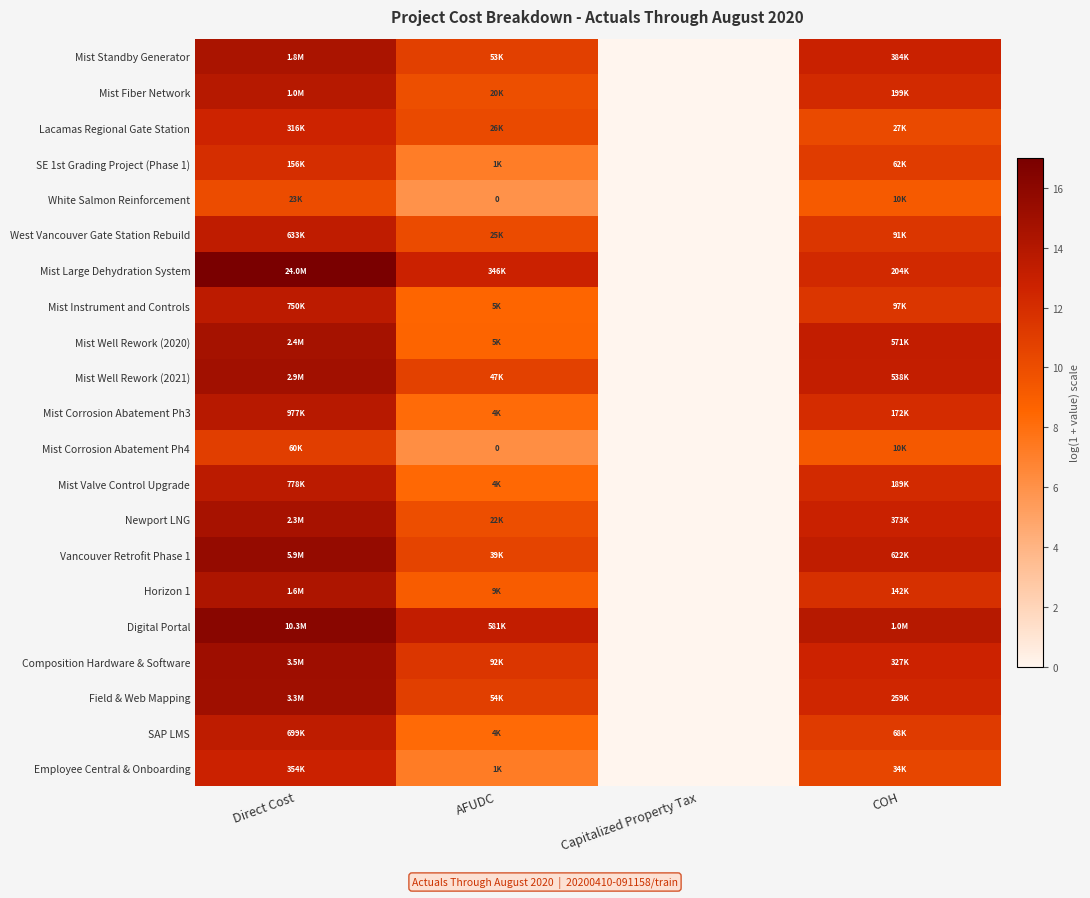

Between COH and AFUDC, which is larger?

COH